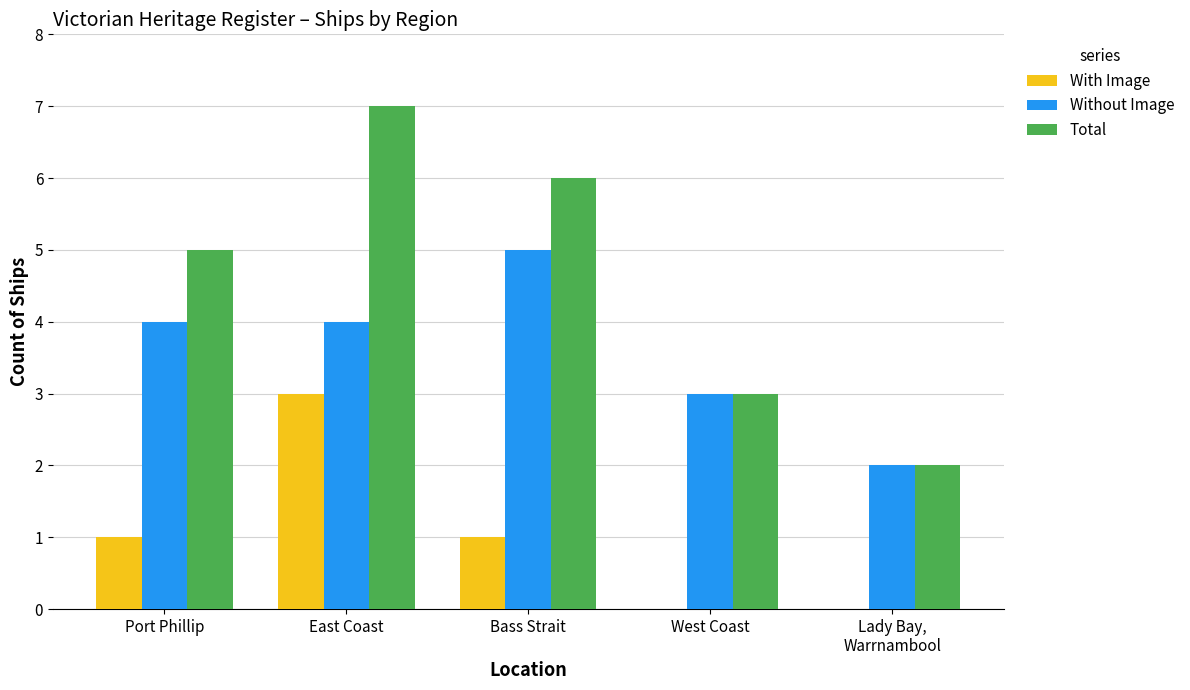

How many distinct data groups are displayed?

3